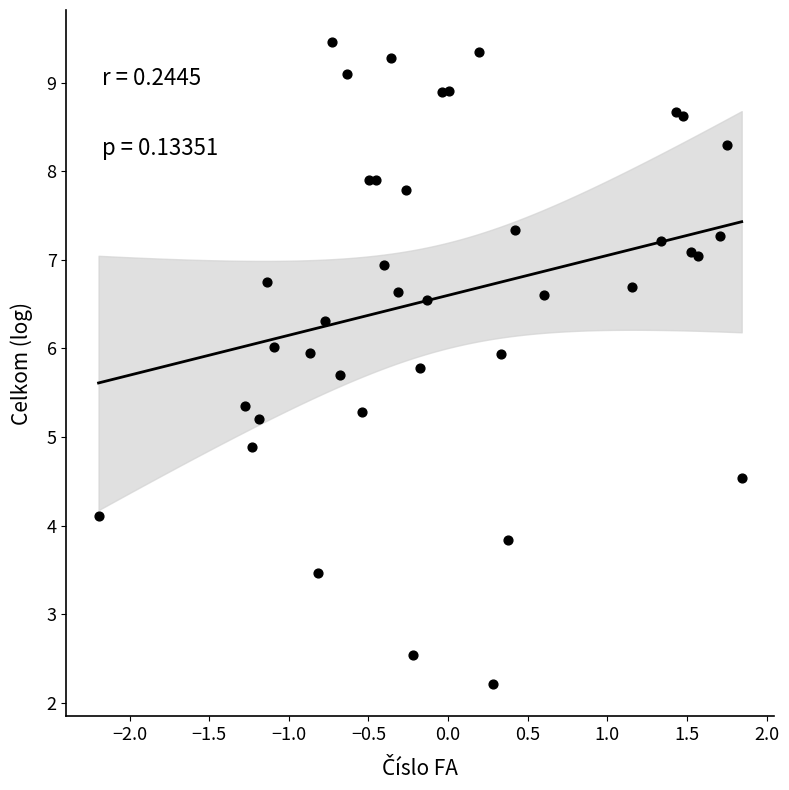

What is the range of Y values (max minus min)?

7.2